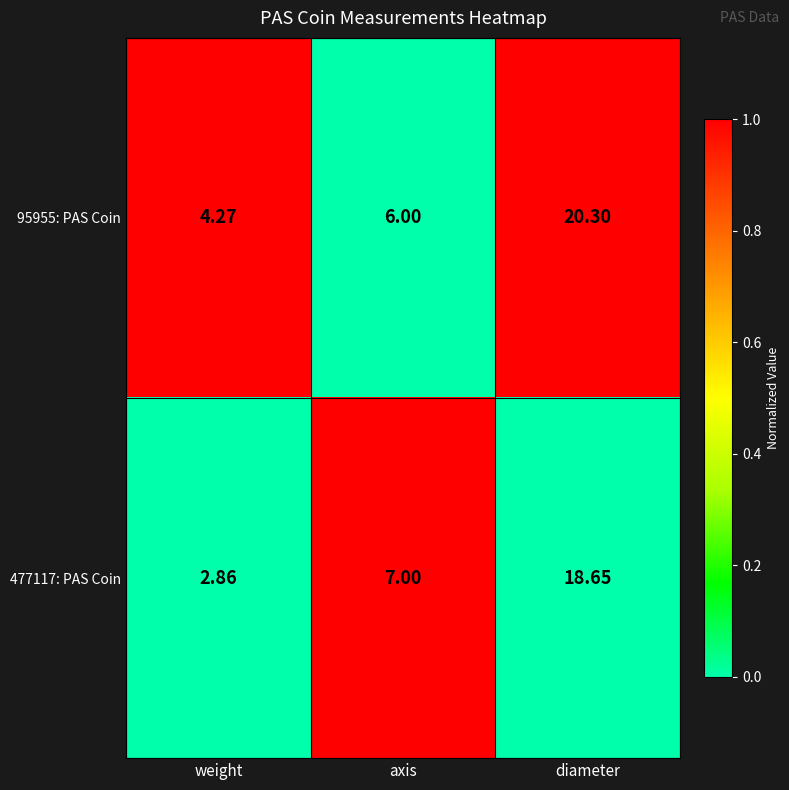

Where is 477117: PAS Coin nearest to the value 10?

axis